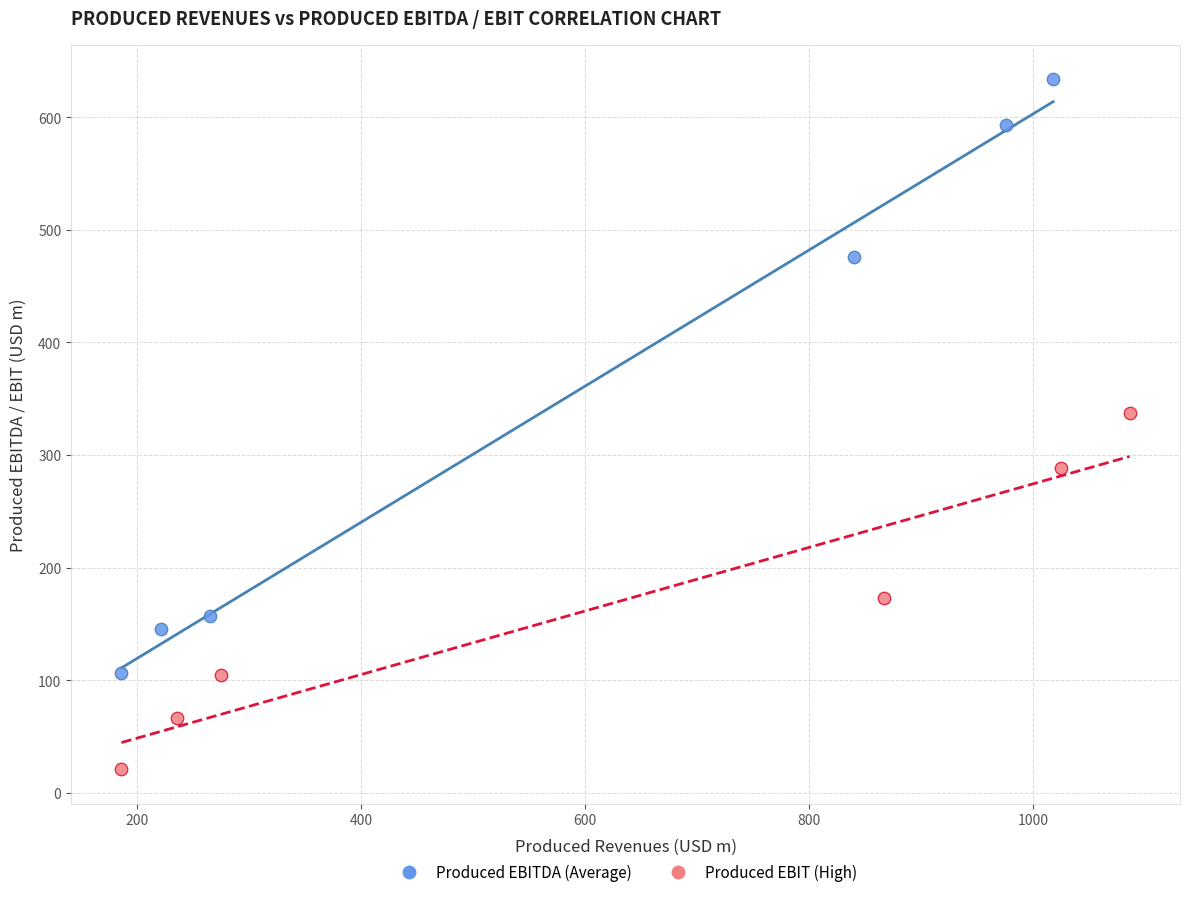

Which series contains the lowest Y value?

Produced EBIT (High)